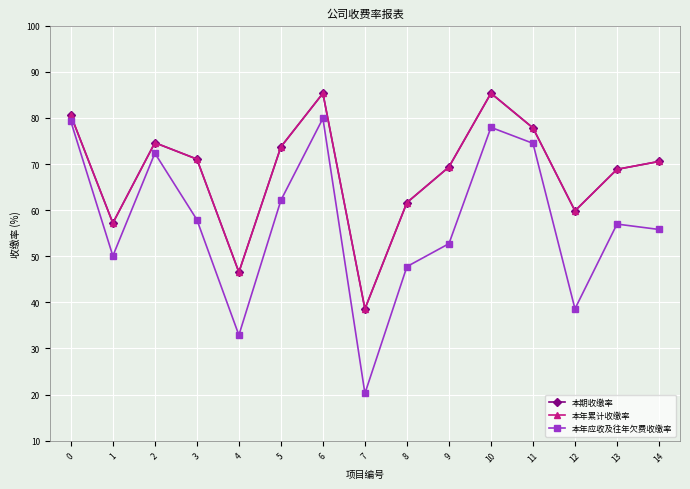

The 本年应收及往年欠费收缴率 series shows 55.8 at 14. True or false?

True